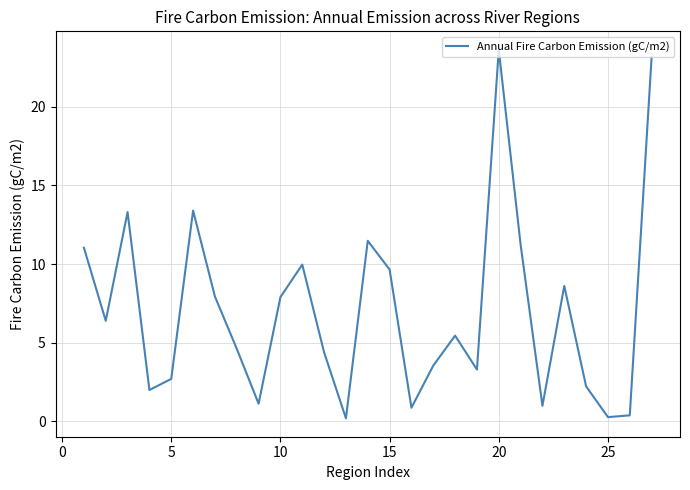

What is the greatest value displayed?

23.6